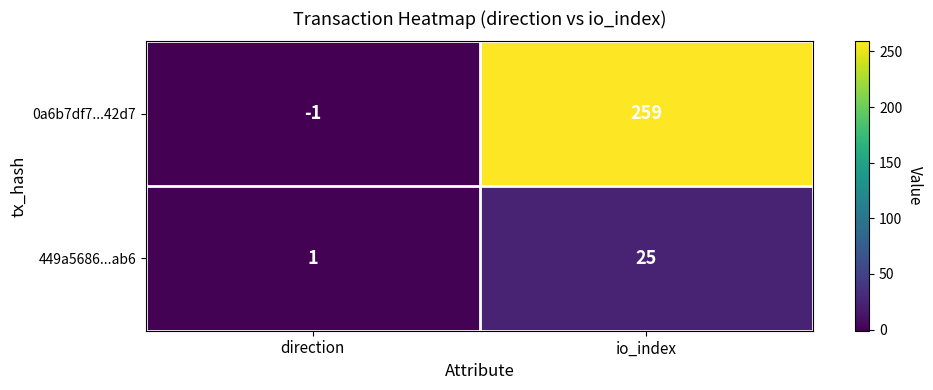

Is it true that 0a6b7df7...42d7 equals 259 at io_index?

True